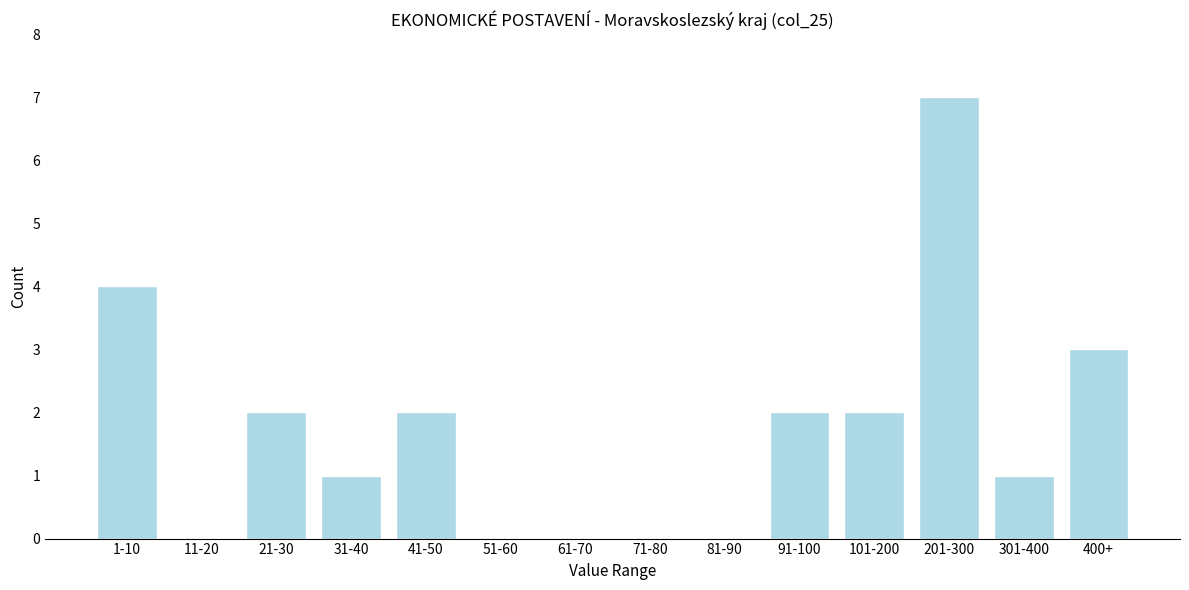

Reading left to right, list all the values displayed in this chart.

1-10=4	11-20=0	21-30=2	31-40=1	41-50=2	51-60=0	61-70=0	71-80=0	81-90=0	91-100=2	101-200=2	201-300=7	301-400=1	400+=3